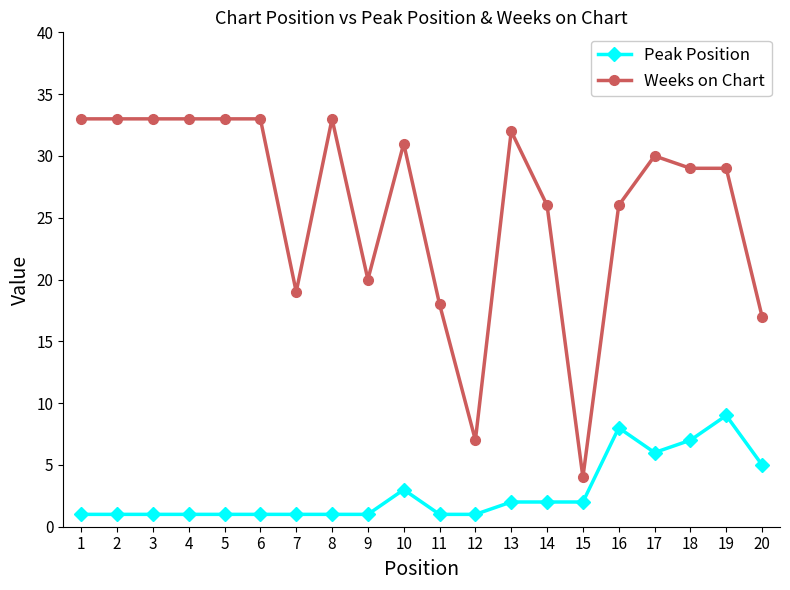

What is the minimum value for Weeks on Chart?

4